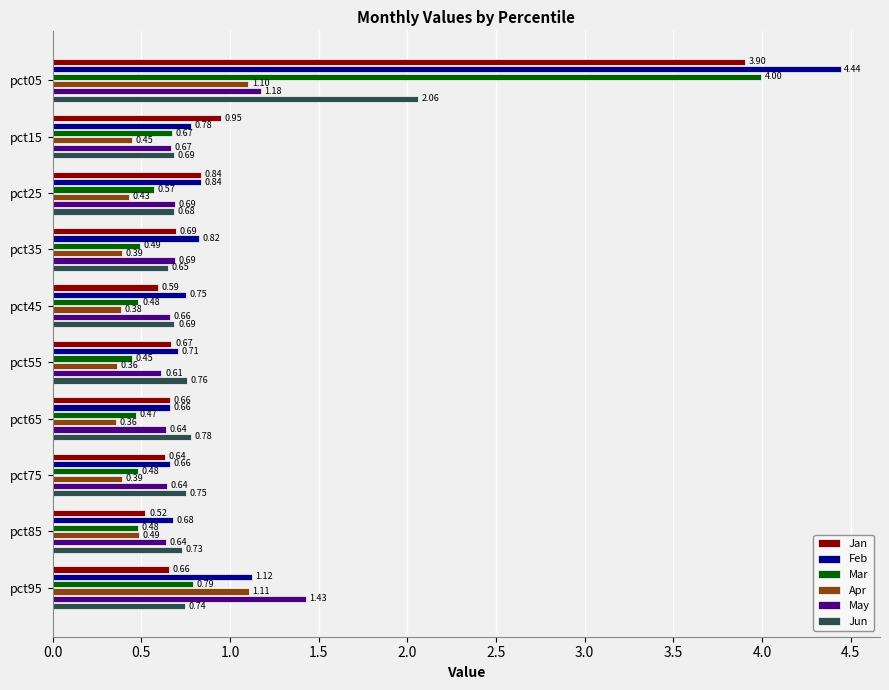

Which series has the largest range (max minus min)?

Feb